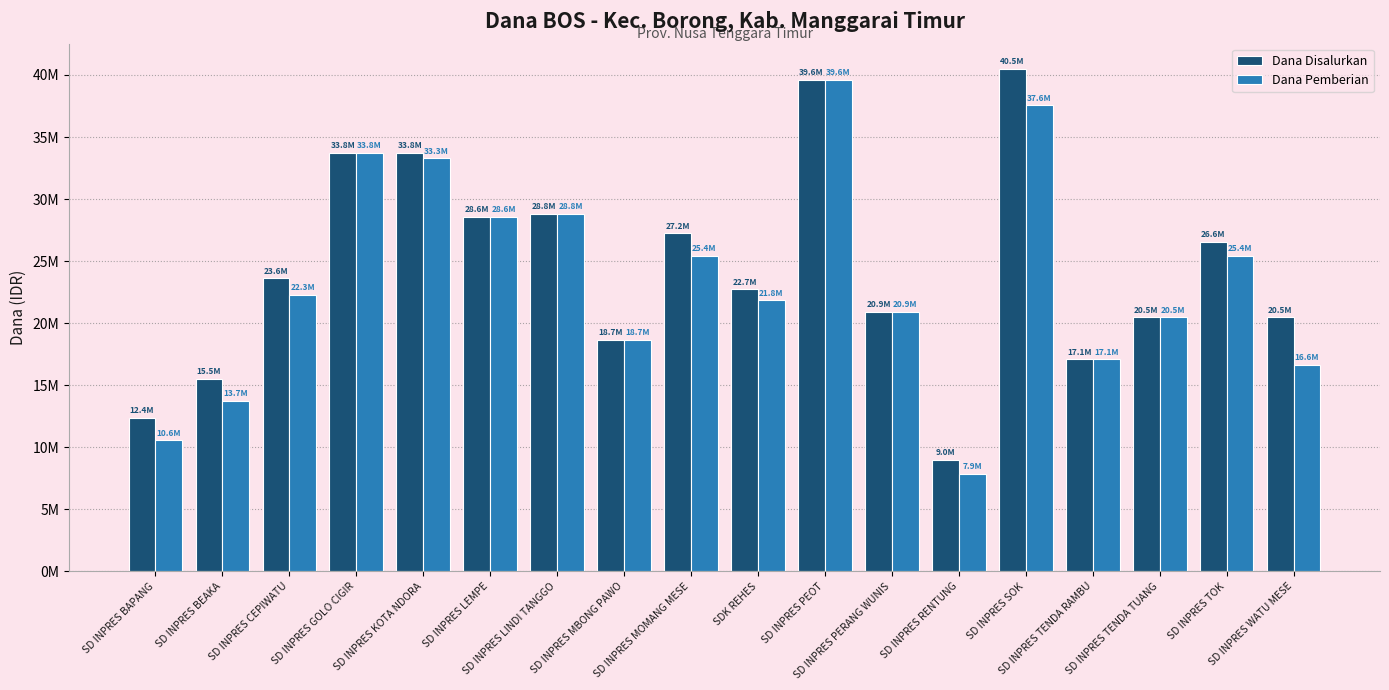

The Dana Disalurkan series shows 23625000 at SD INPRES CEPIWATU. True or false?

True